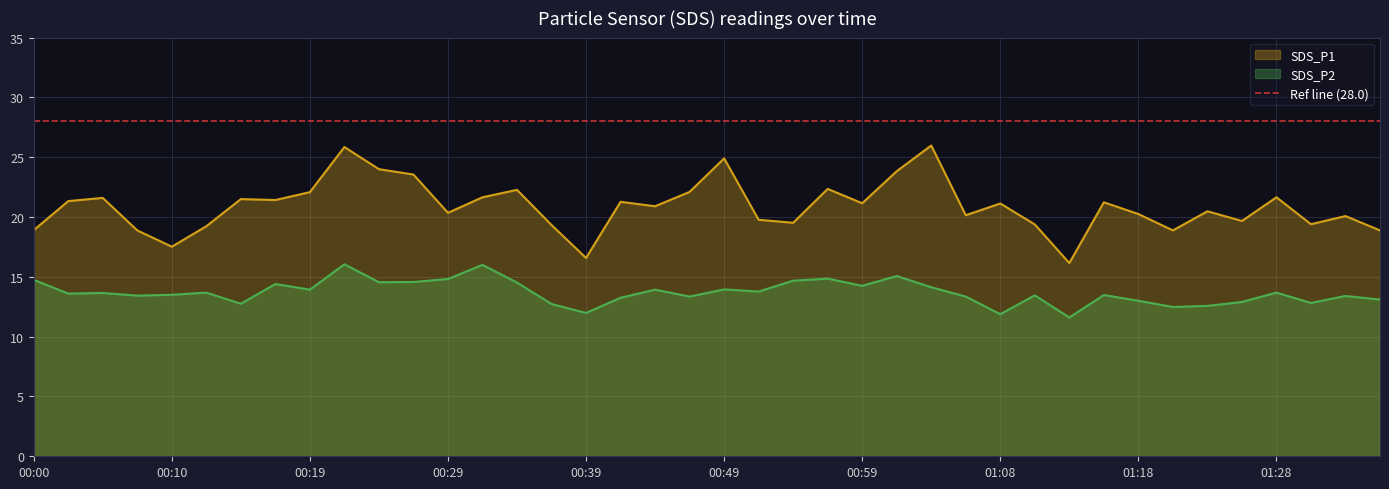

In SDS_P1, how many points are higher than both neighbors (excluding endpoints)?

13